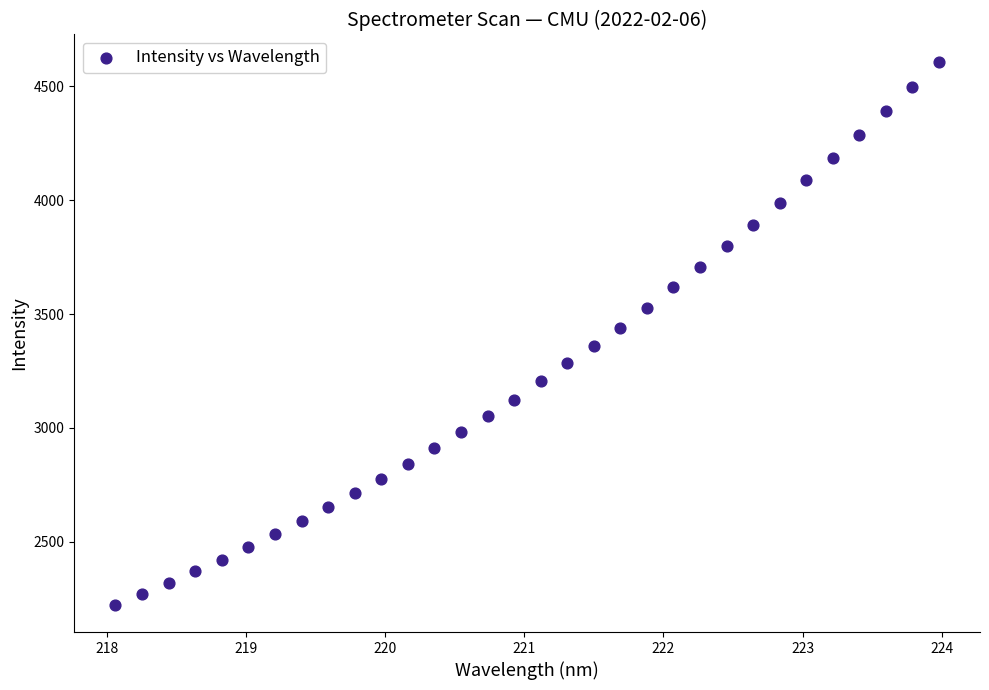

What is the range of X values (max minus min)?

5.9